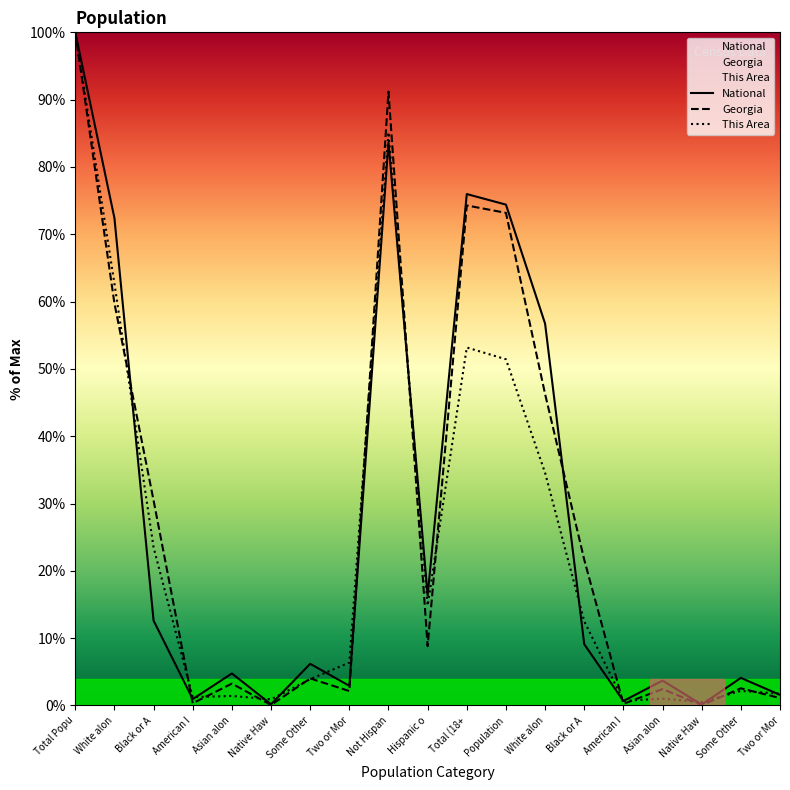

Is it true that Georgia equals 46.3 at White alon?

True